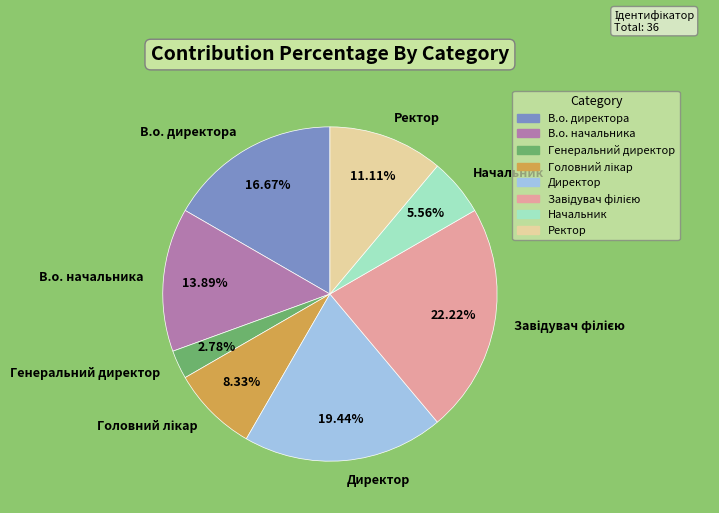

To the nearest percent, what is the difference between the largest and smallest slice percentages?

19%